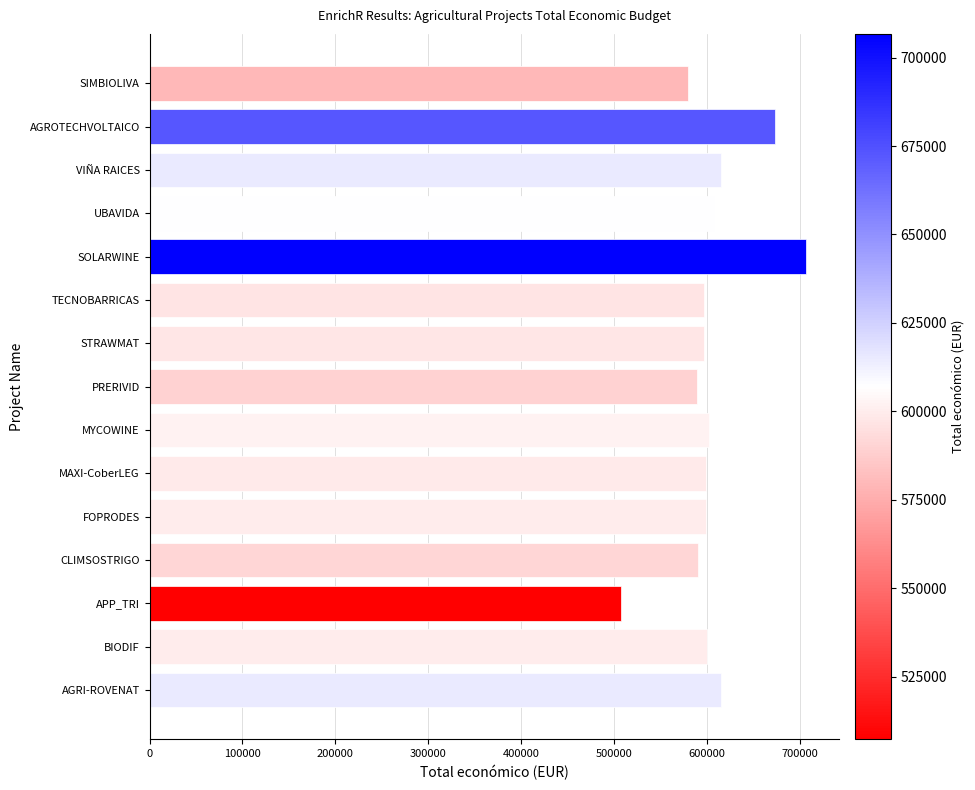

The chart shows a value of 255977.3 at MYCOWINE. True or false?

False